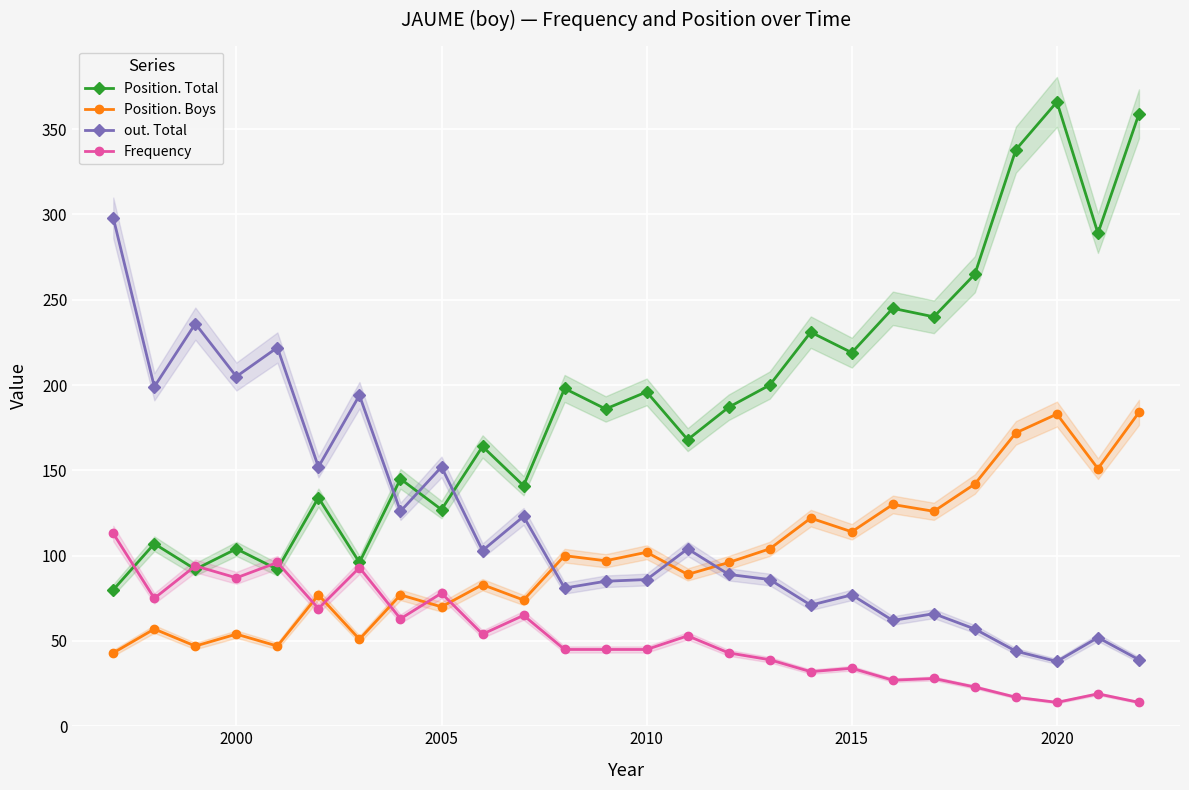

After their last crossing, which series has the higher values: Position. Boys or Frequency?

Position. Boys